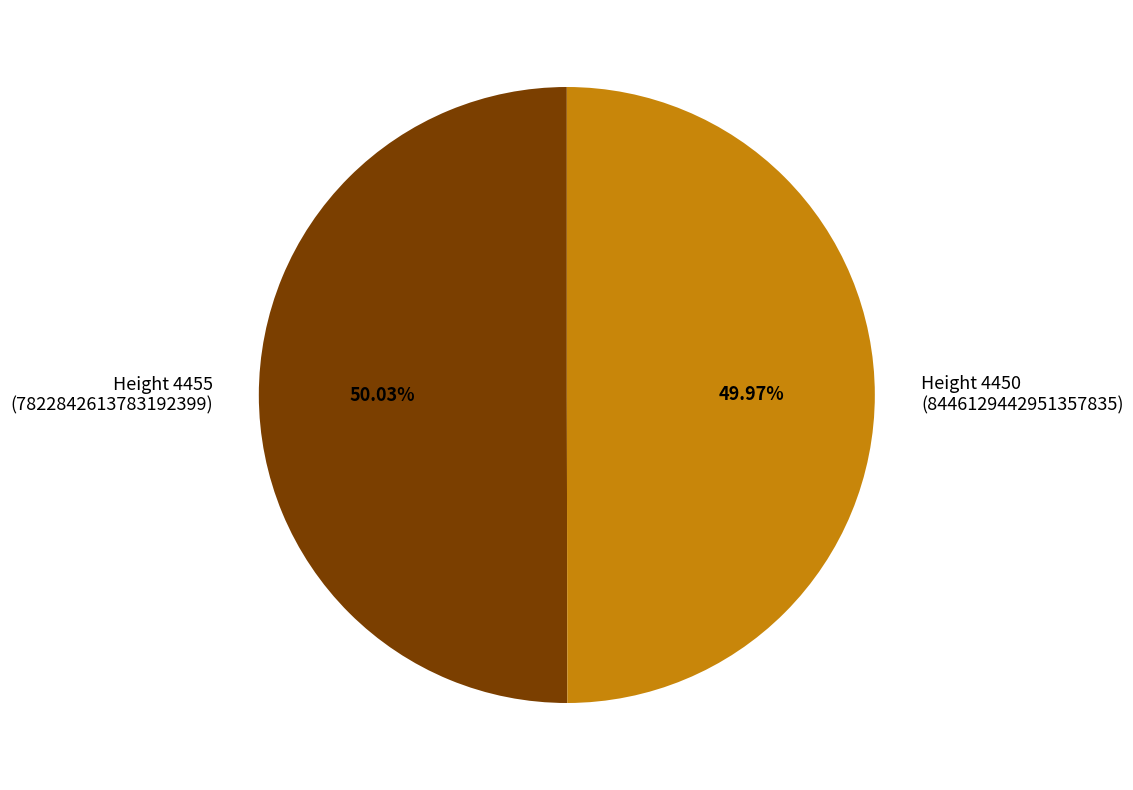

What is the ratio of the value at Height 4455 (7822842613783192399) to the value at Height 4450 (8446129442951357835)?

1.0